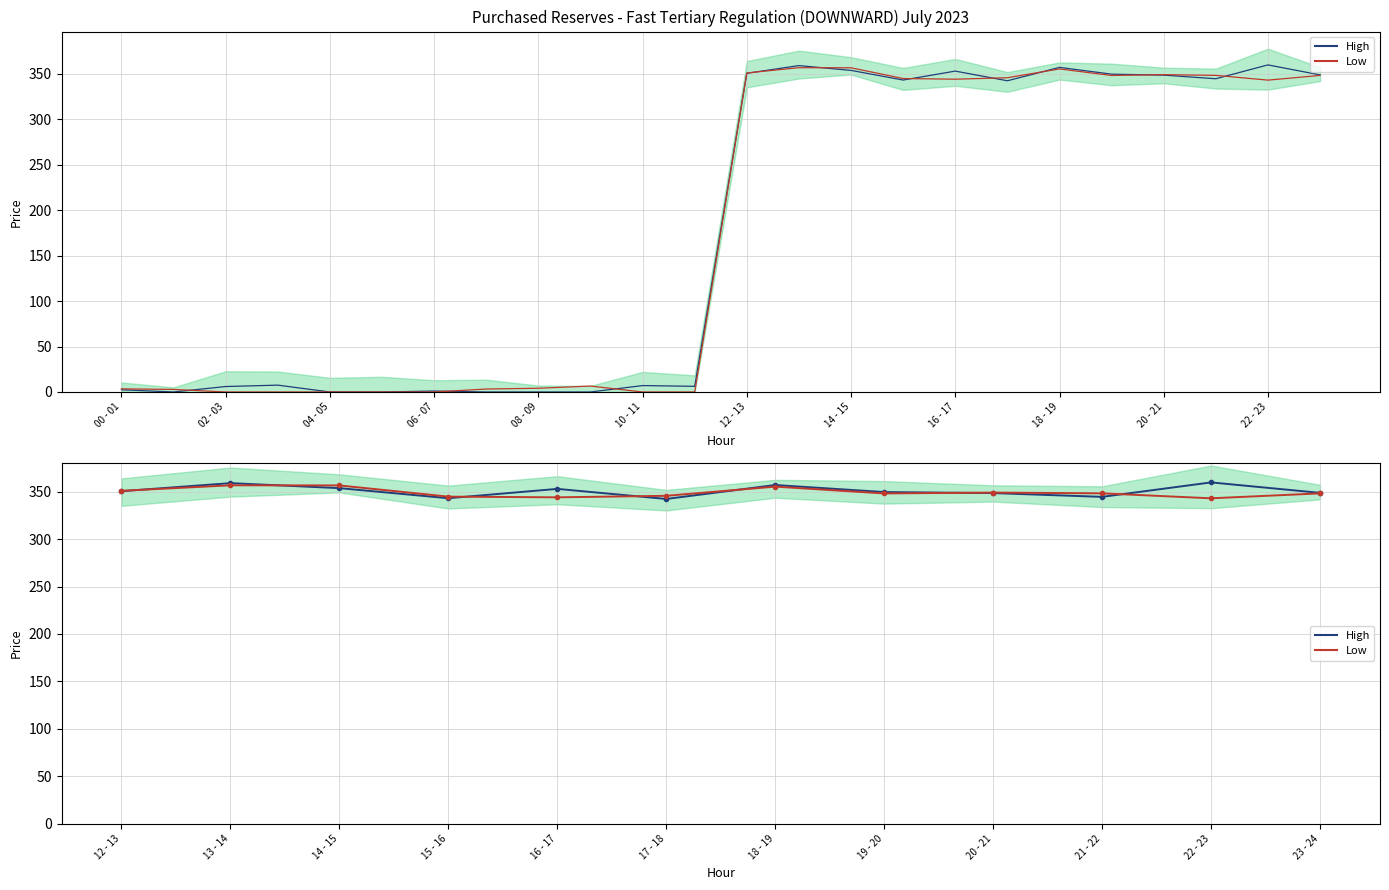

True or false: High has more than 2 interior local peaks.

True